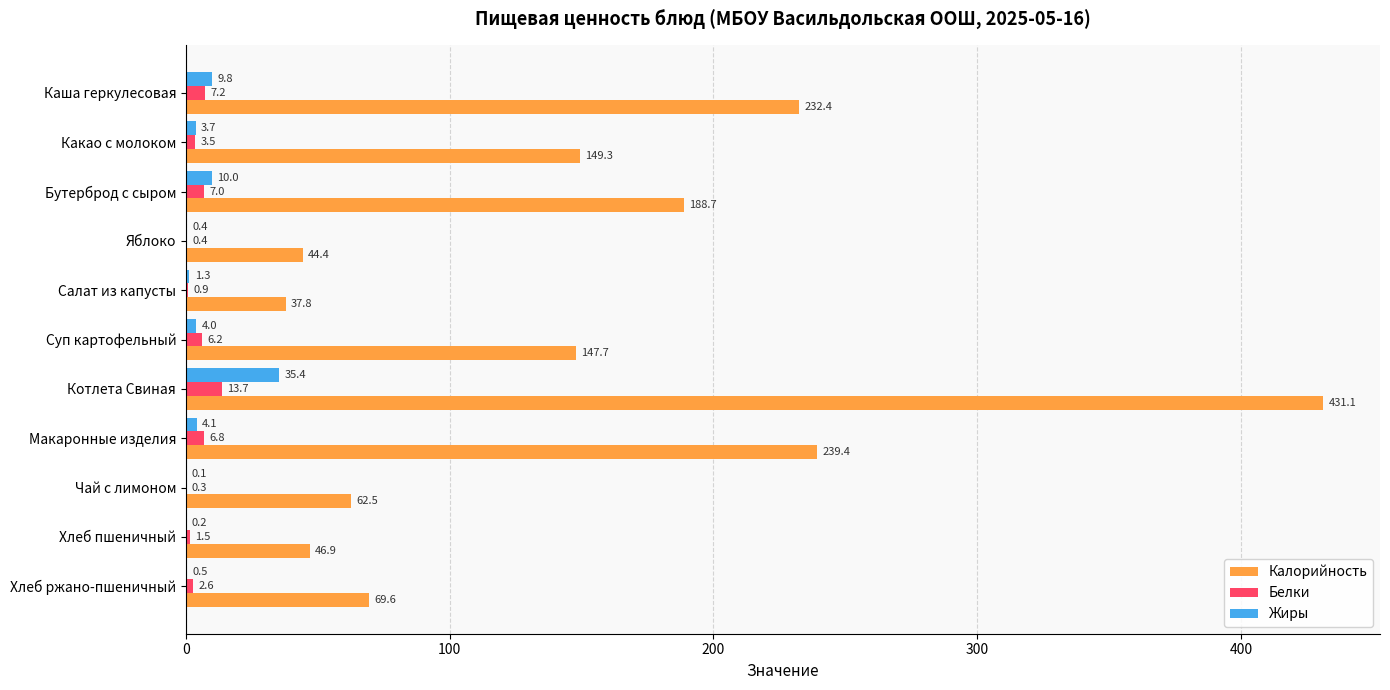

What is the sum of all Жиры values?

69.4